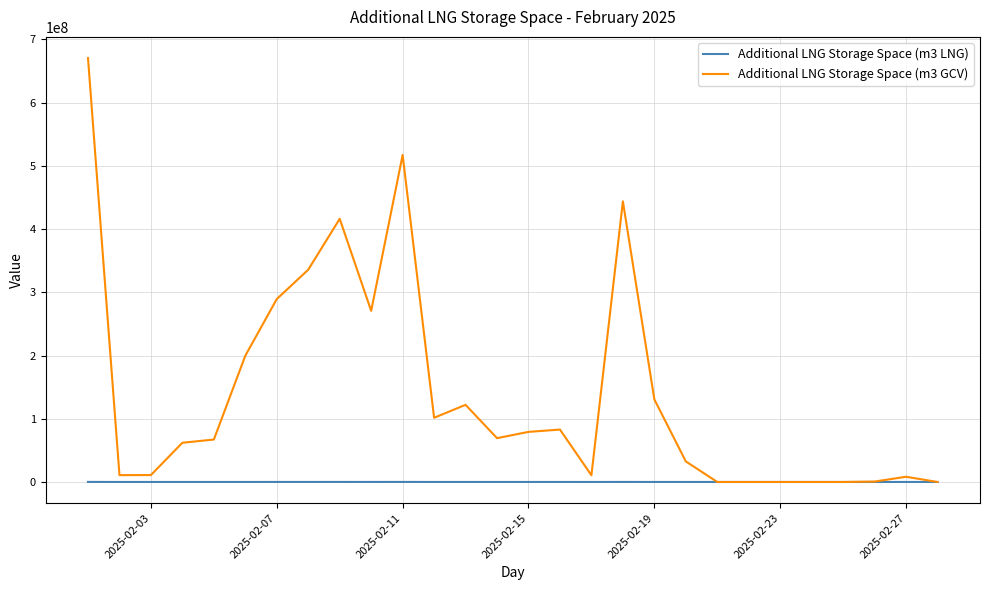

Which series has the largest range (max minus min)?

Additional LNG Storage Space (m3 GCV)